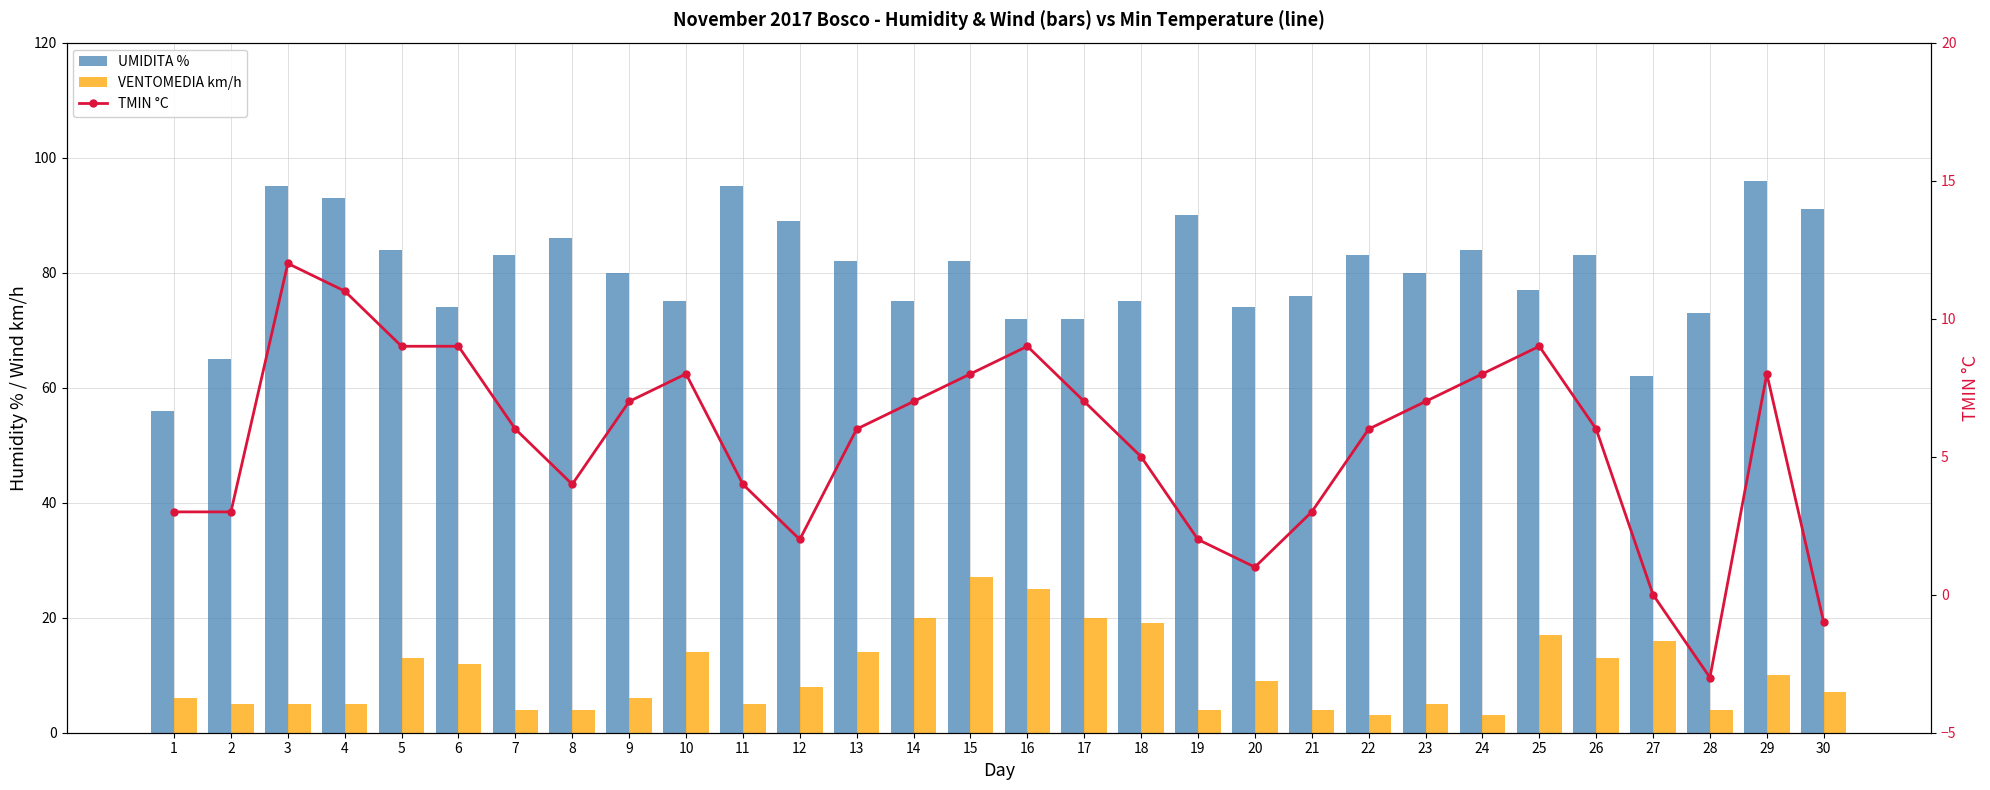

What is the minimum value shown in the chart?

-3